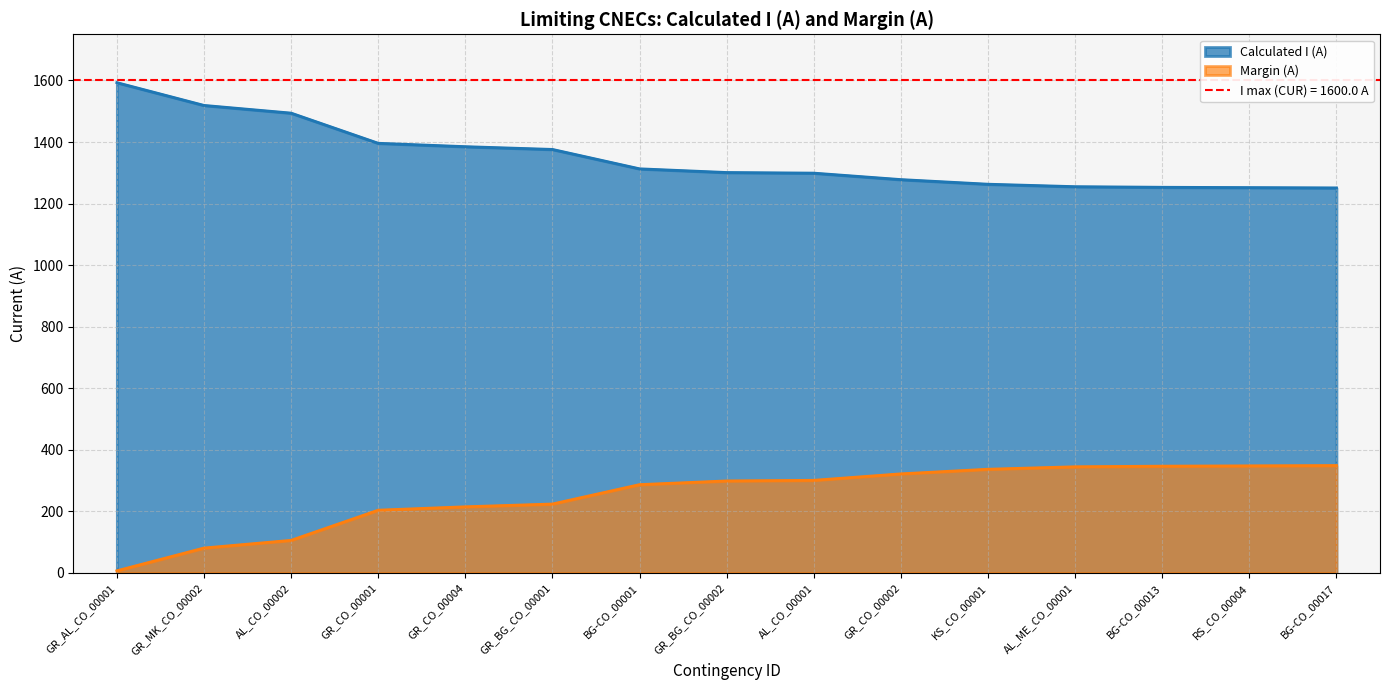

How many data points in Calculated I (A) are less than 1301?

7